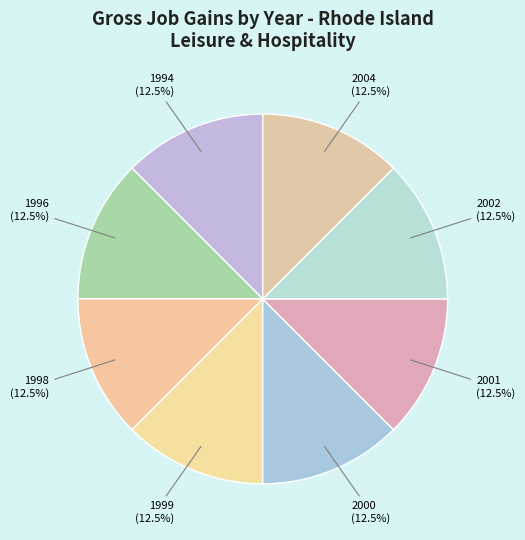

Is there any slice that represents more than half of the pie?

No